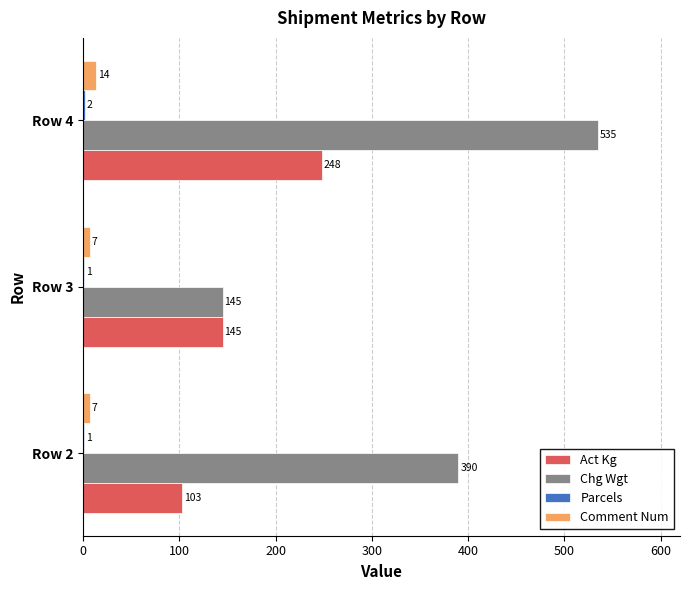

Which category has the highest value in the Comment Num series?

Row 4